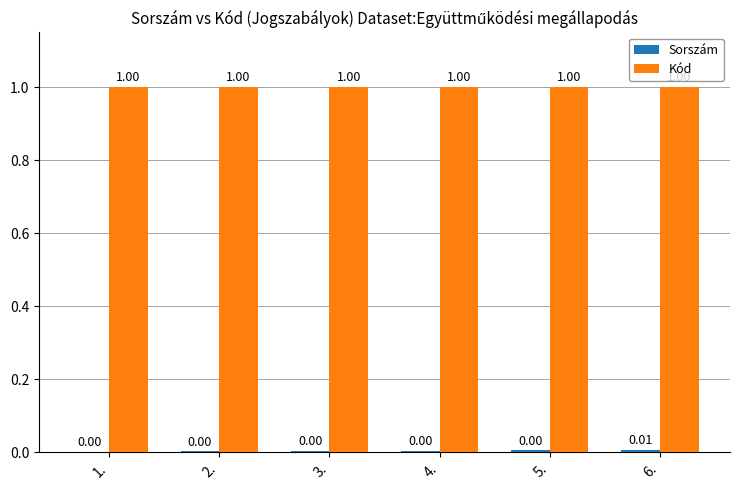

At which category is the sum across all series the highest?

6.